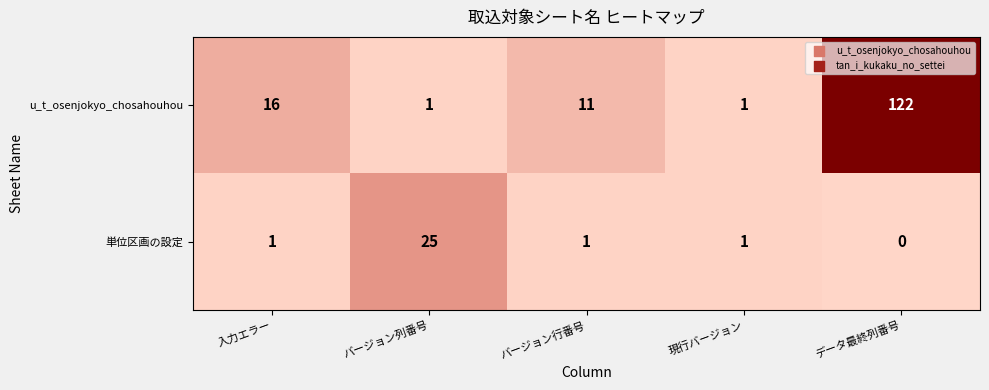

True or false: u_t_osenjokyo_chosahouhou has a value of 16 at 入力エラー.

True